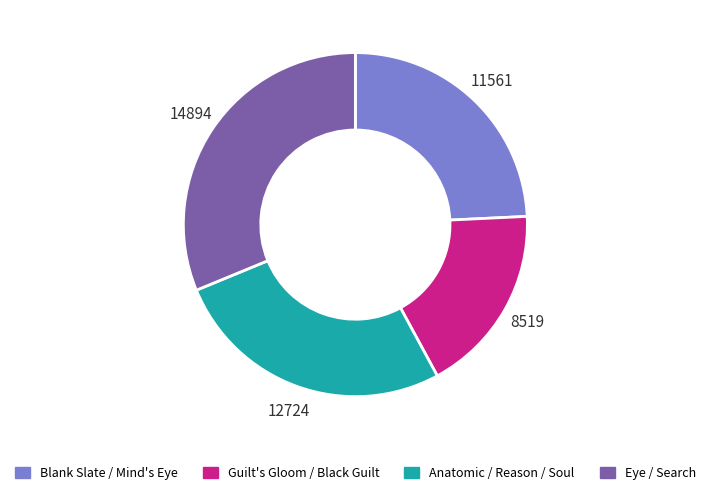

Do Blank Slate / Mind's Eye and Anatomic / Reason / Soul together represent more than half of the pie?

Yes